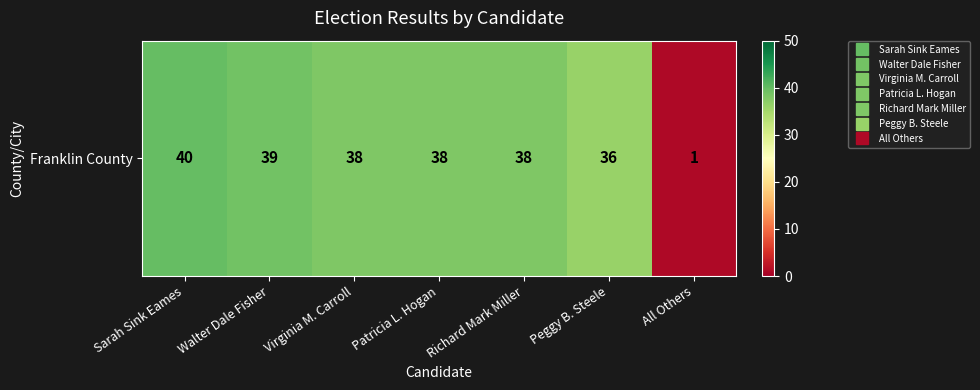

Approximately how many times larger is the value at Sarah Sink Eames compared to All Others?

40.0